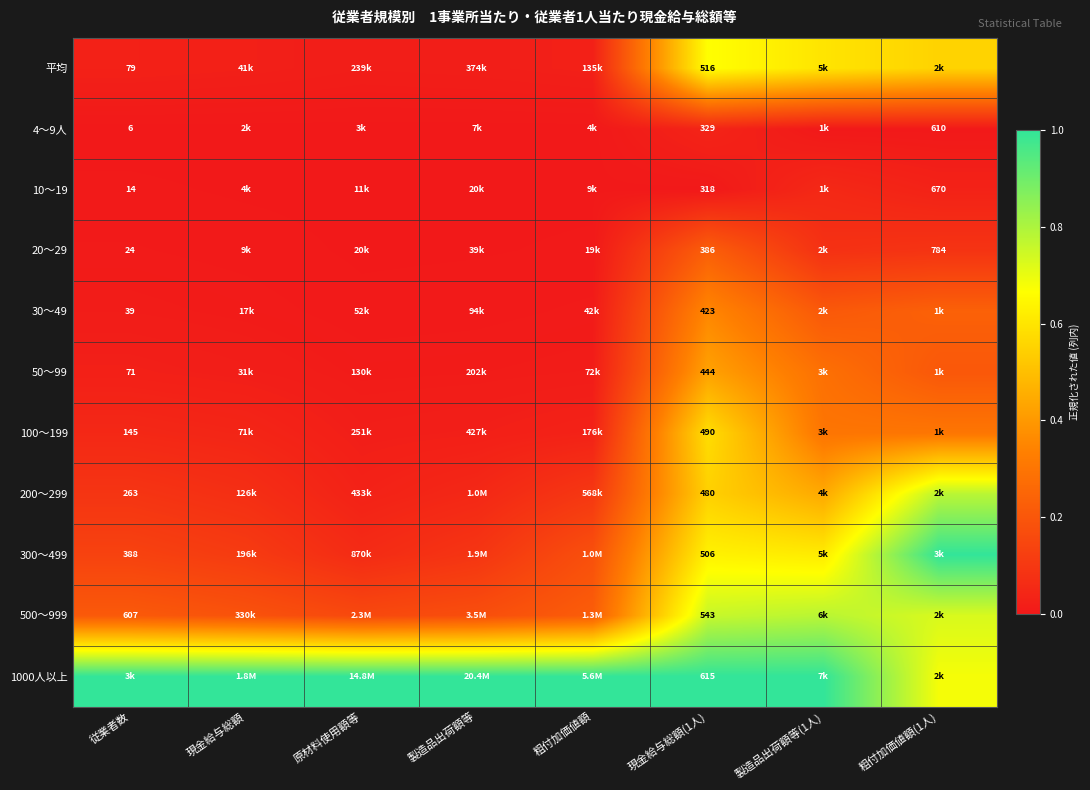

The value of 50～99 at 従業者数 is 0.0. True or false?

False